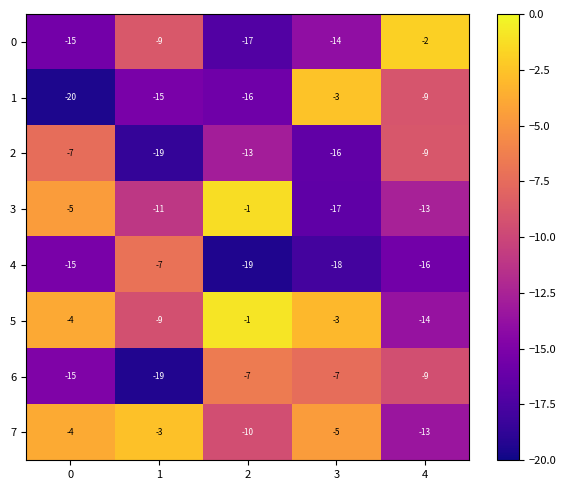

Which series changed the most between 2 and 4?

0